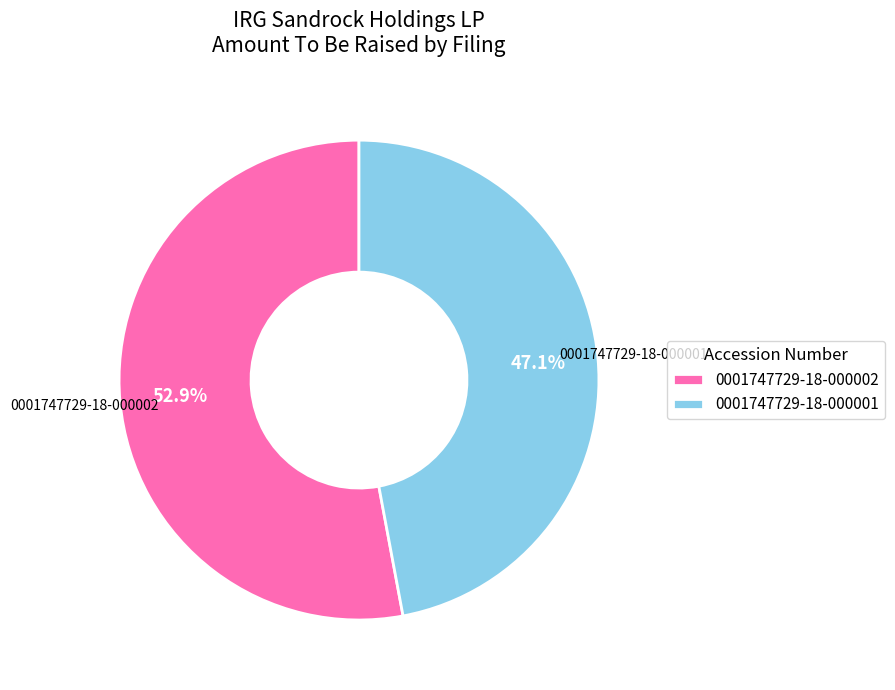

To the nearest percent, what is the difference between the largest and smallest slice percentages?

6%